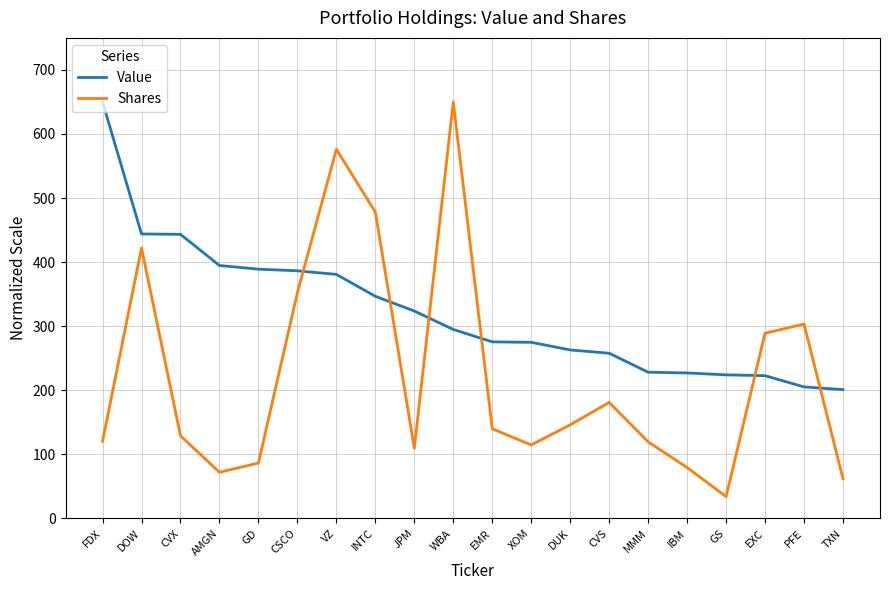

Between which two adjacent categories do Shares and Value first intersect?

CSCO and VZ